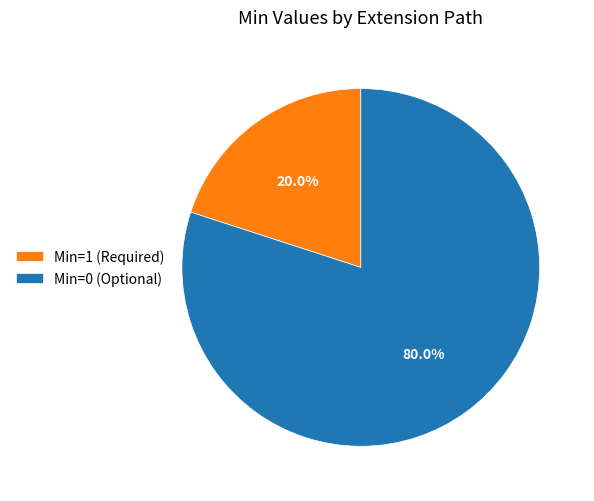

Which slice is the smallest?

Min=1 (Required)